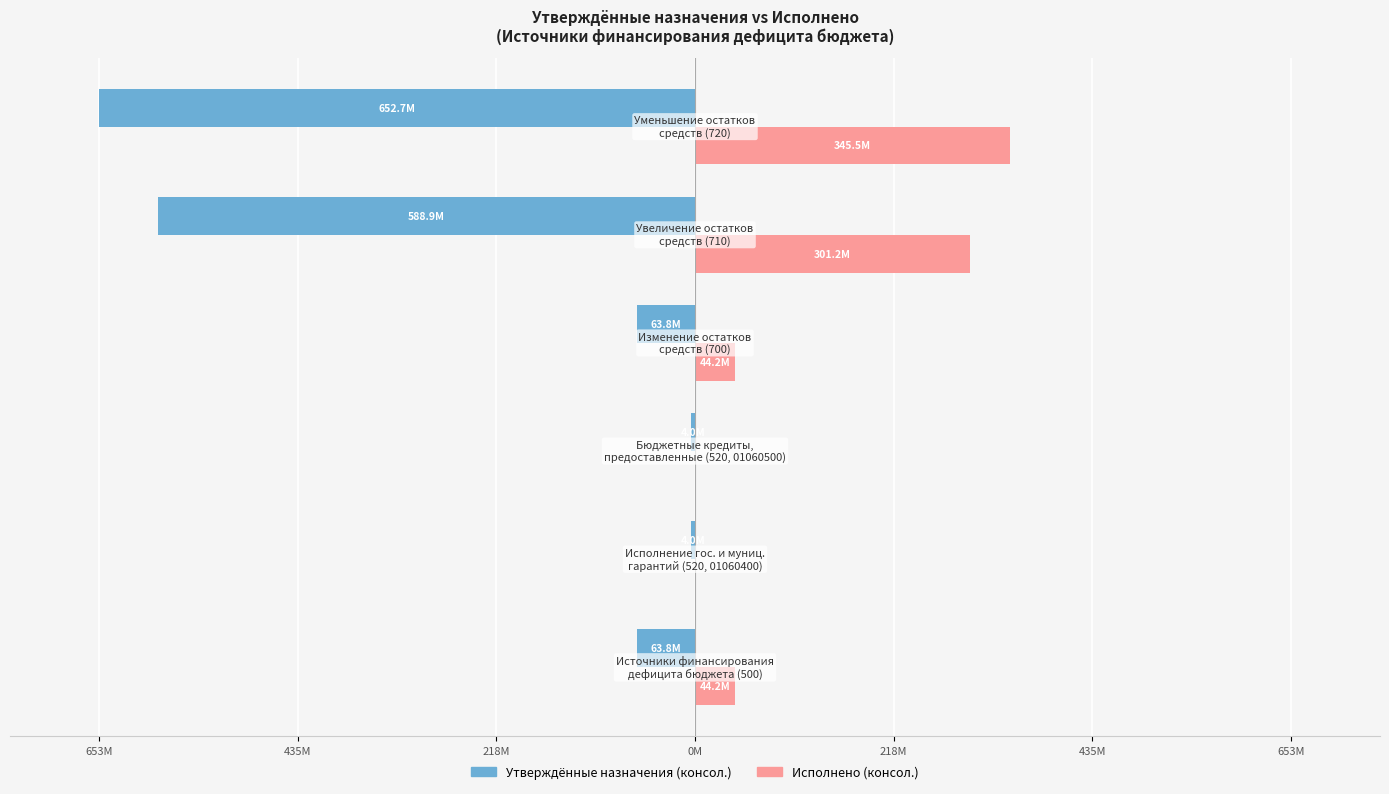

What are all the series names shown in the legend?

Утверждённые назначения (консол.), Исполнено (консол.)